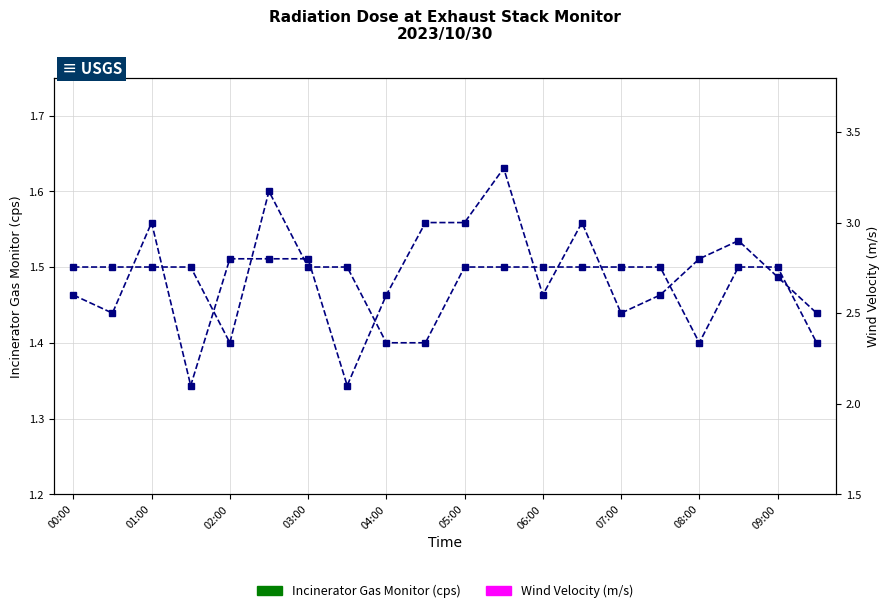

What are all the series names shown in the legend?

Incinerator Gas Monitor (cps), Wind Velocity (m/s)